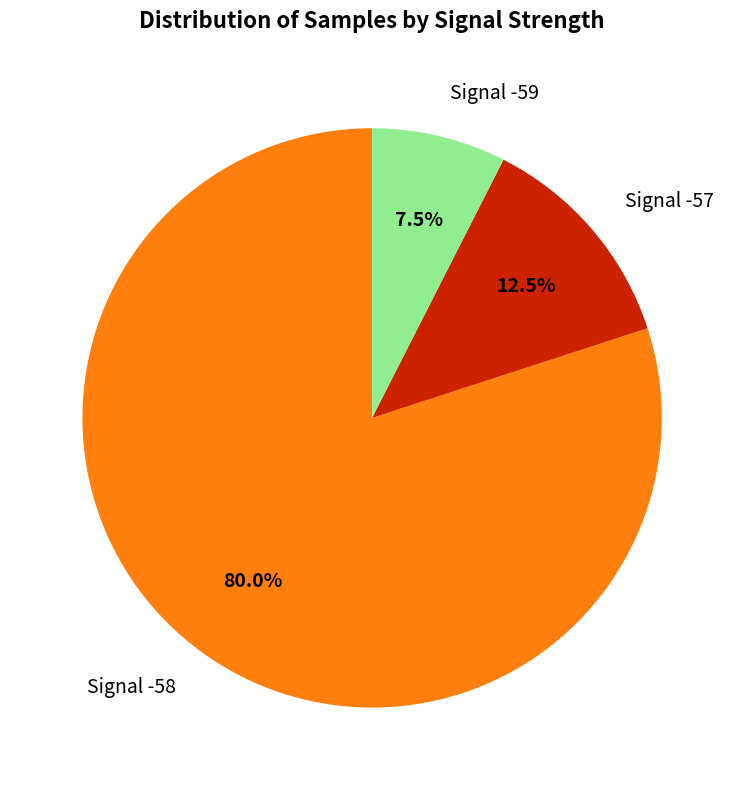

Does Signal -58 represent more than half of the total?

Yes